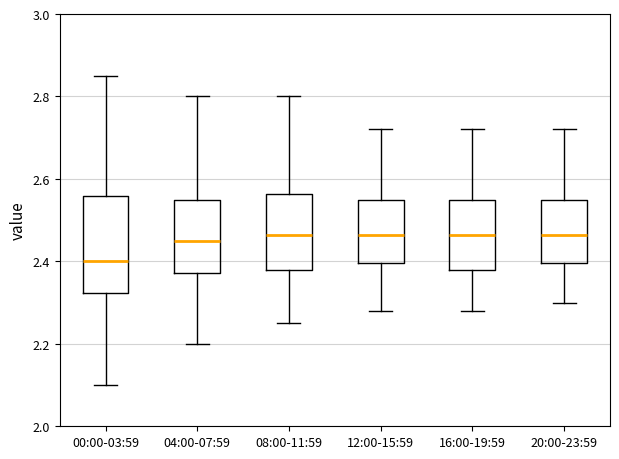

Reading left to right, read every box against the y-axis: the position of its median line, the range the box covers, and the ends of its whiskers. The values are not printed on the chart, so give them approximately, as read against the axis.

00:00-03:59: median 2.40, box 2.32 to 2.56, whiskers 2.10 to 2.86
04:00-07:59: median 2.46, box 2.38 to 2.56, whiskers 2.20 to 2.80
08:00-11:59: median 2.46, box 2.38 to 2.56, whiskers 2.26 to 2.80
12:00-15:59: median 2.46, box 2.40 to 2.56, whiskers 2.28 to 2.72
16:00-19:59: median 2.46, box 2.38 to 2.56, whiskers 2.28 to 2.72
20:00-23:59: median 2.46, box 2.40 to 2.56, whiskers 2.30 to 2.72